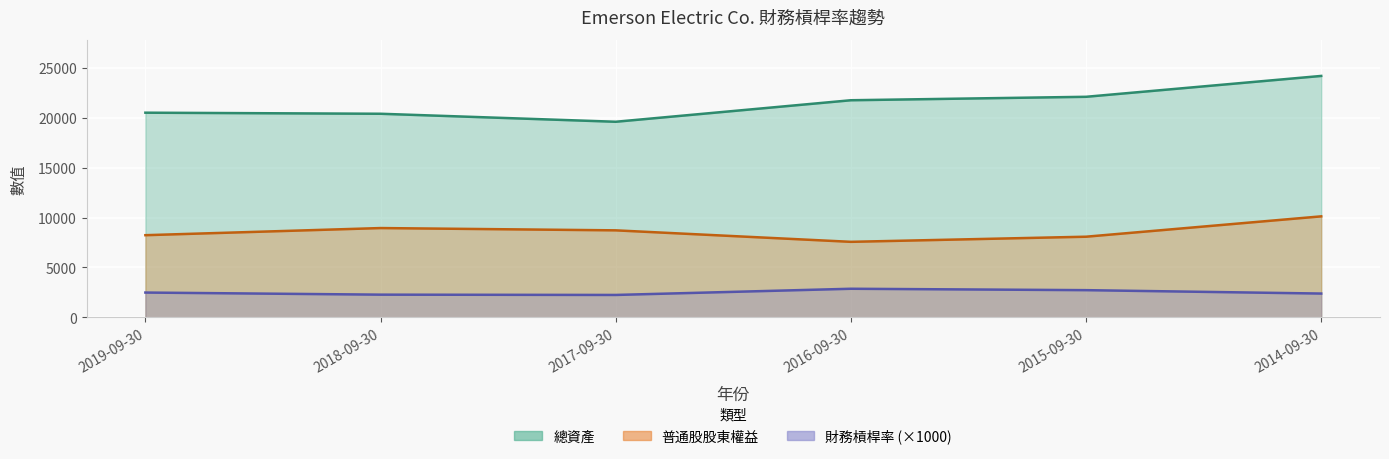

True or false: 財務槓桿率 and 普通股股東權益 cross at least once.

False